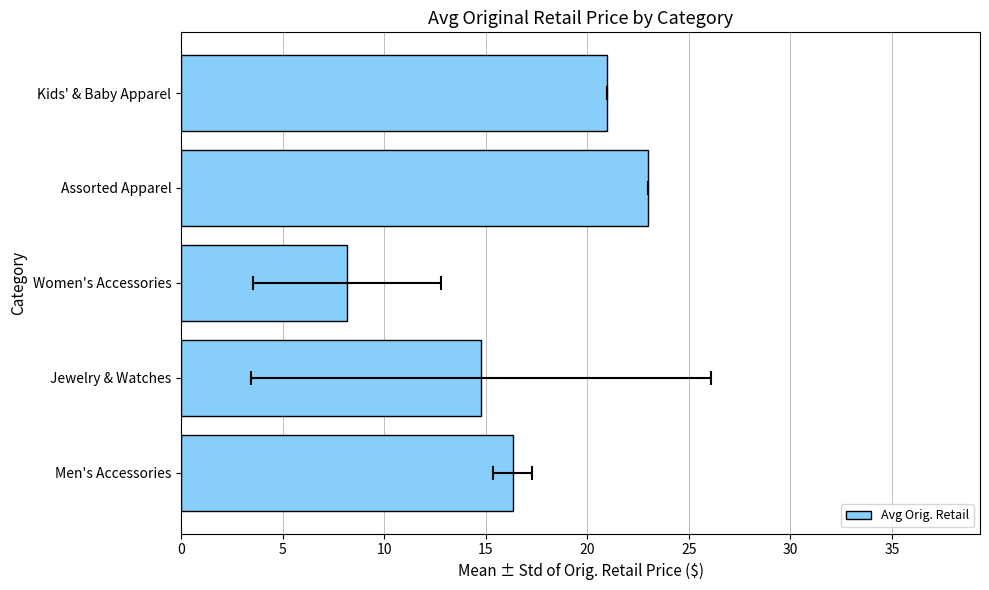

How many data points are less than 16?

2